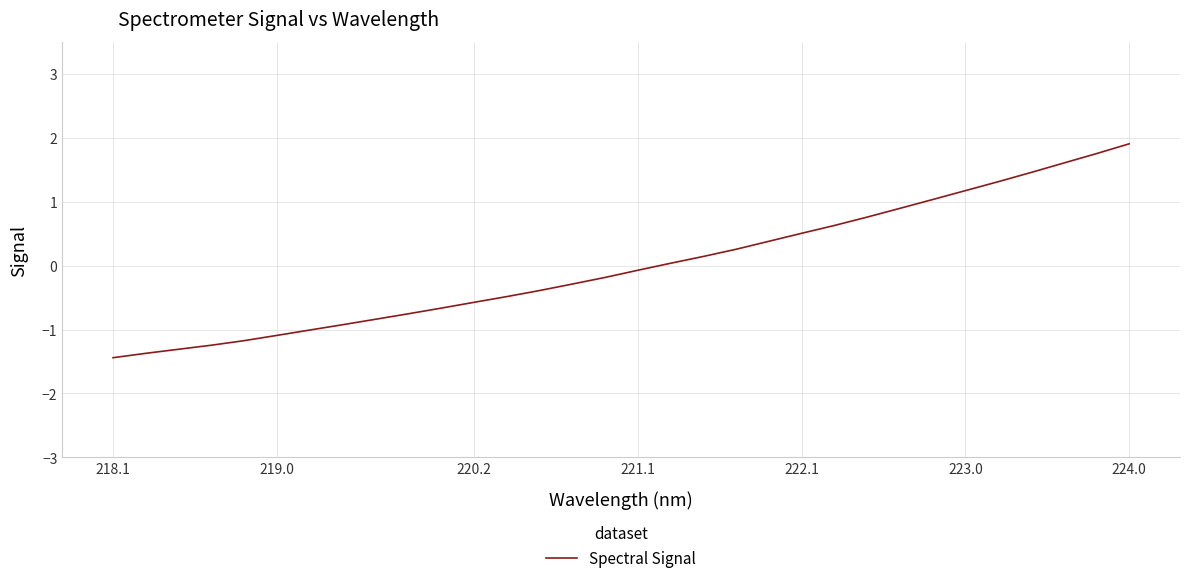

What is the difference between the maximum and minimum values?

3.3